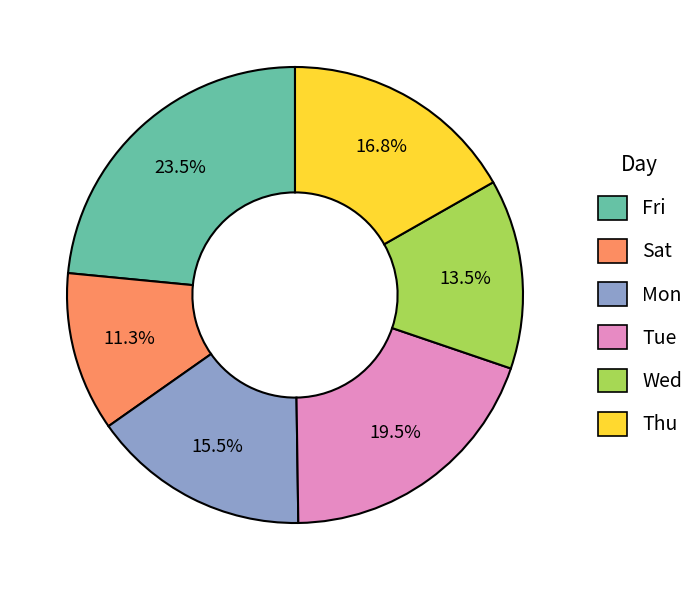

What is the smallest slice in the pie chart?

Sat